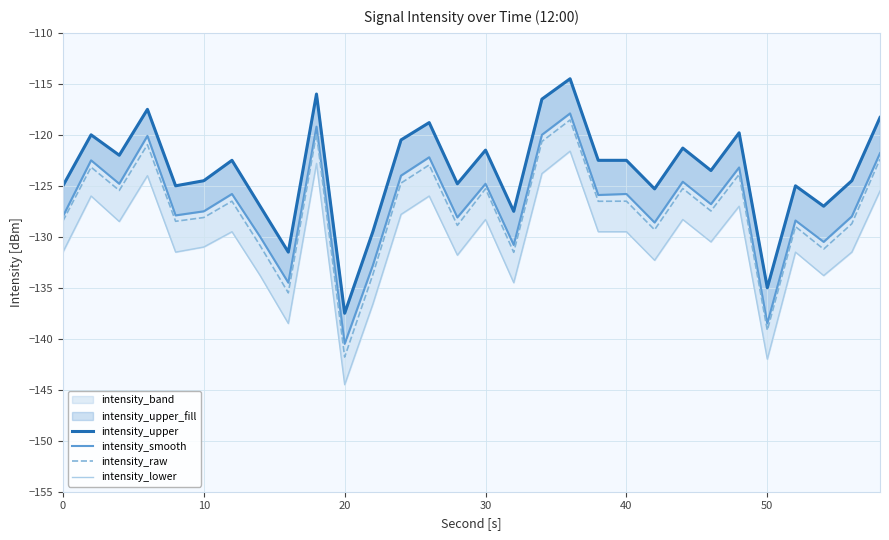

Is it true that intensity_raw equals -49.4 at 50?

False